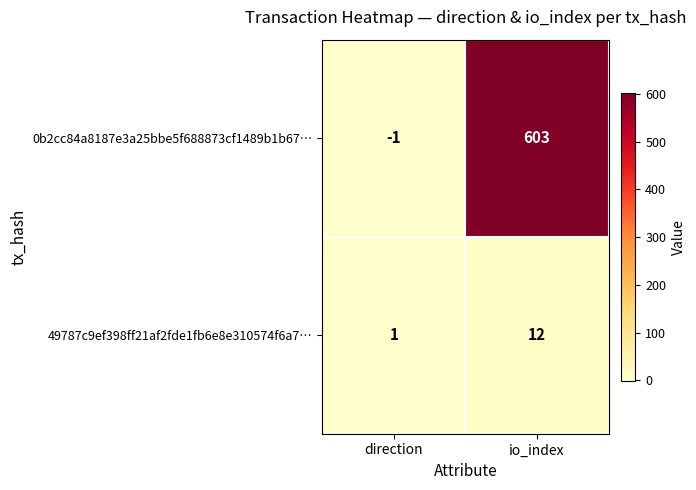

What is the sum of the 0b2cc84a8187e3a25bbe5f688873cf1489b1b67… values at io_index and direction?

602